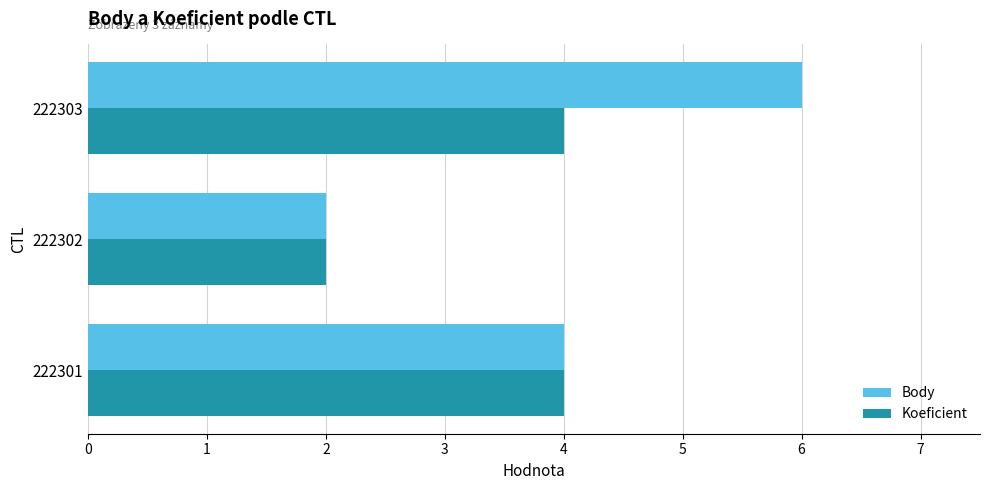

Count the Koeficient values in the range 2 to 4.

3